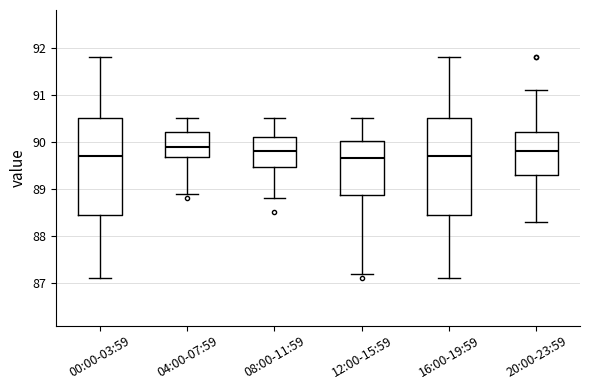

Which box's median line is the highest?

04:00-07:59